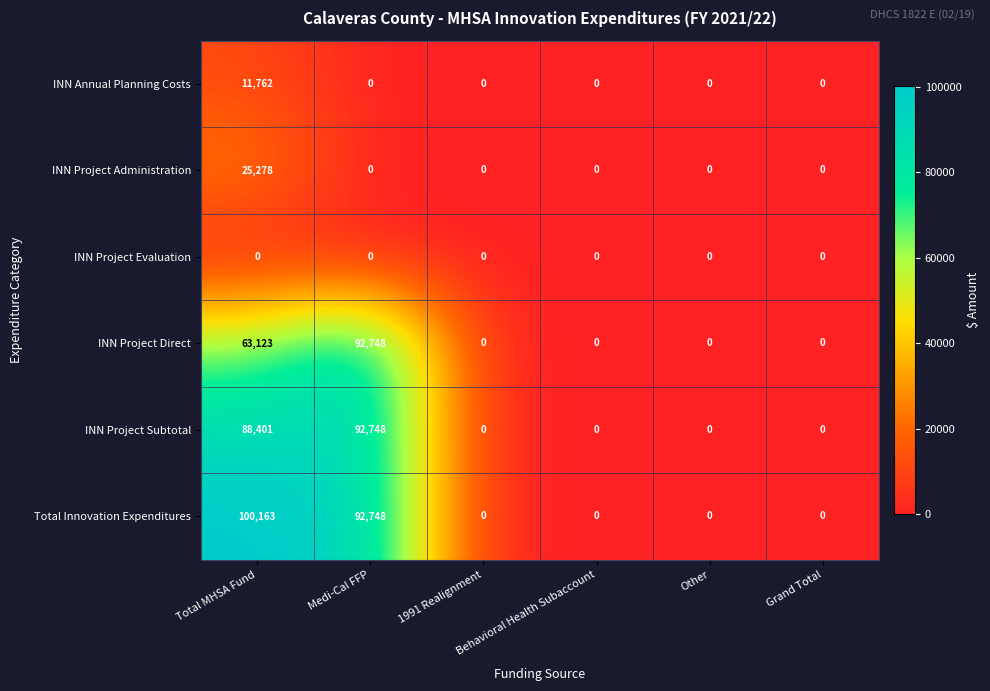

At how many categories does at least one series exceed 18994?

2